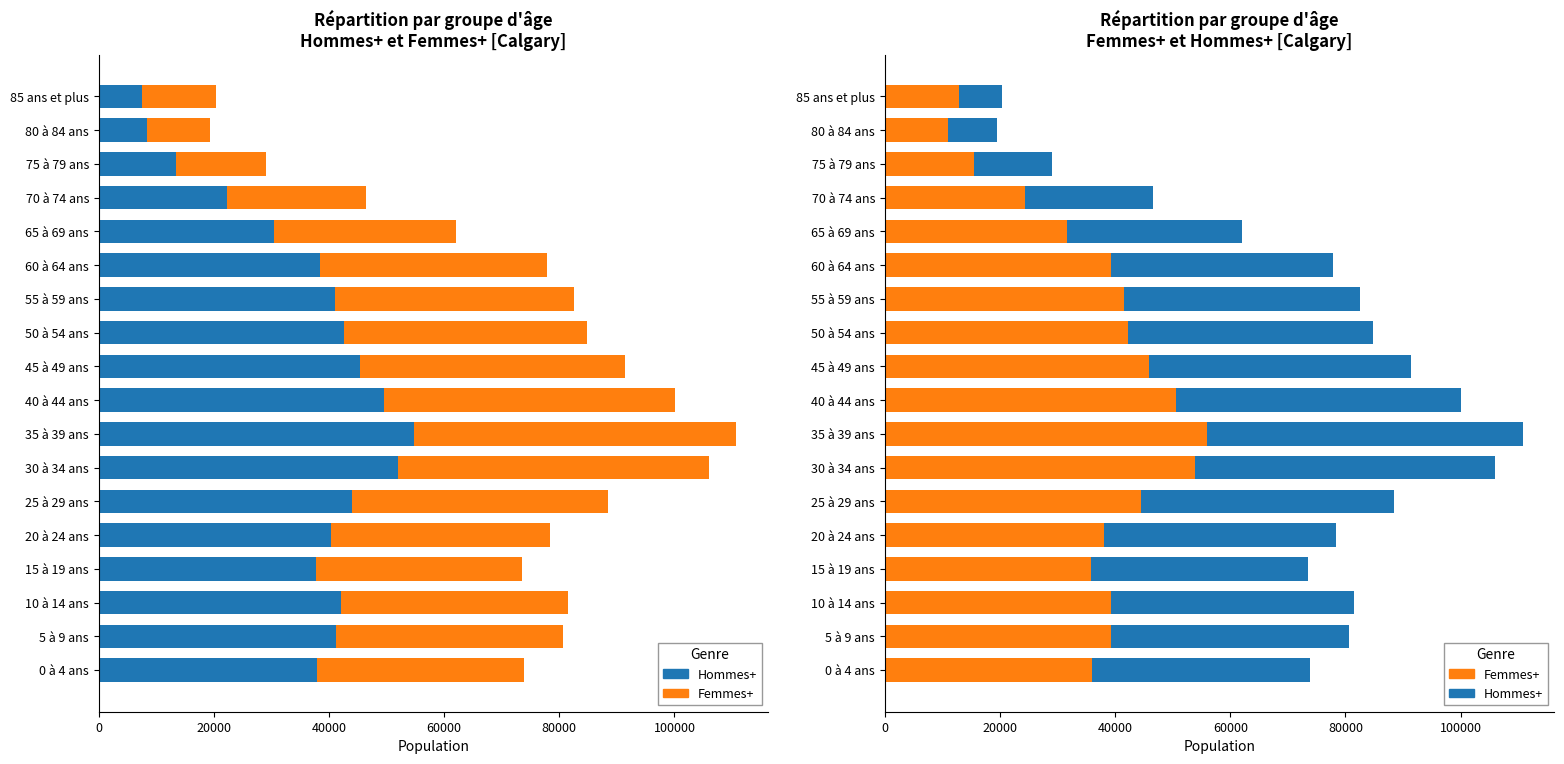

How many series are shown in this chart?

2